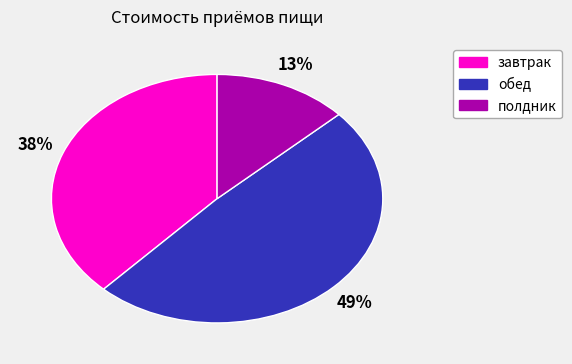

Approximately how many times larger is the value at завтрак compared to полдник?

2.9